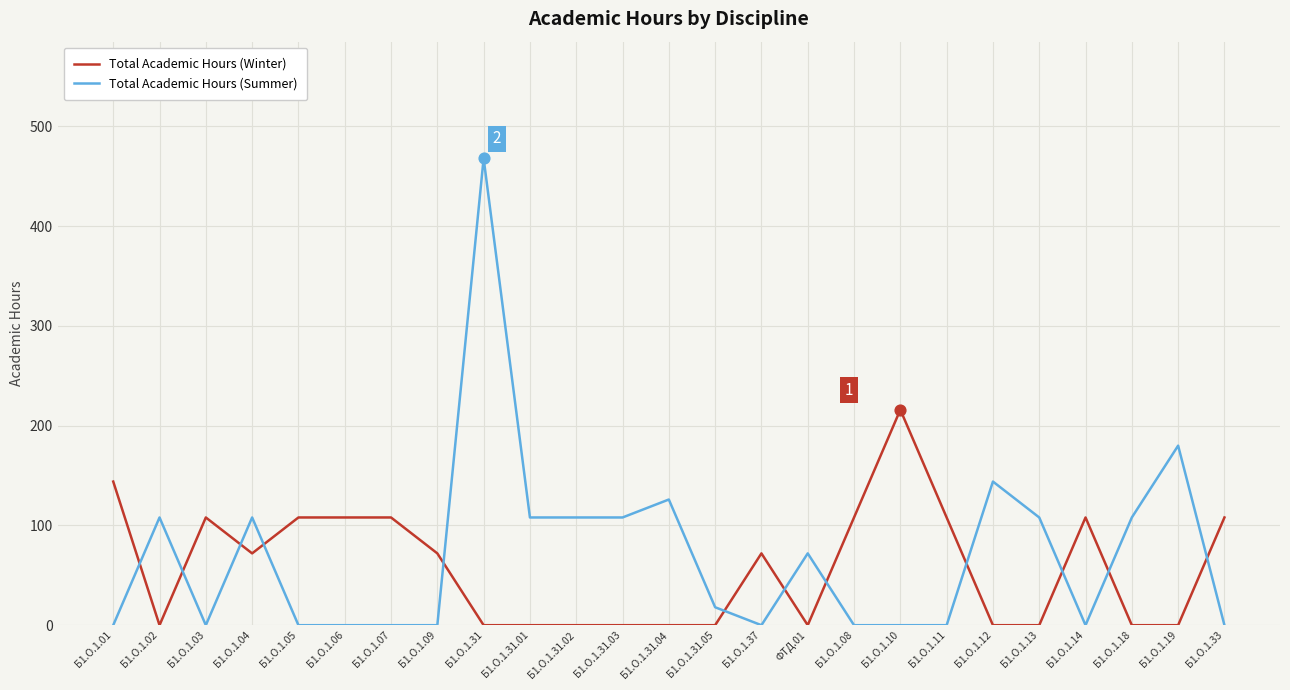

At how many categories does at least one series exceed 283?

1